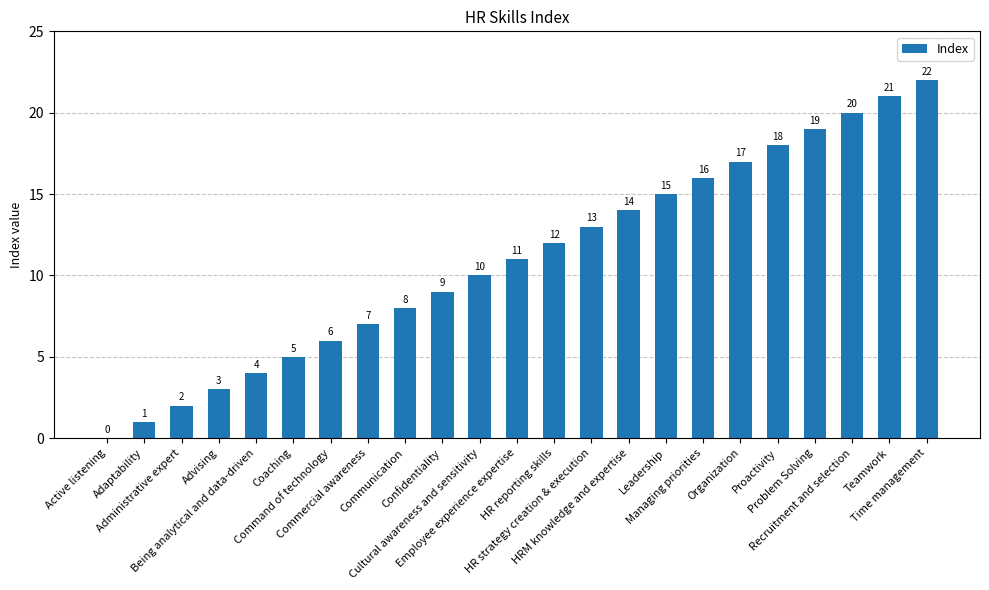

How many positive values are there?

22